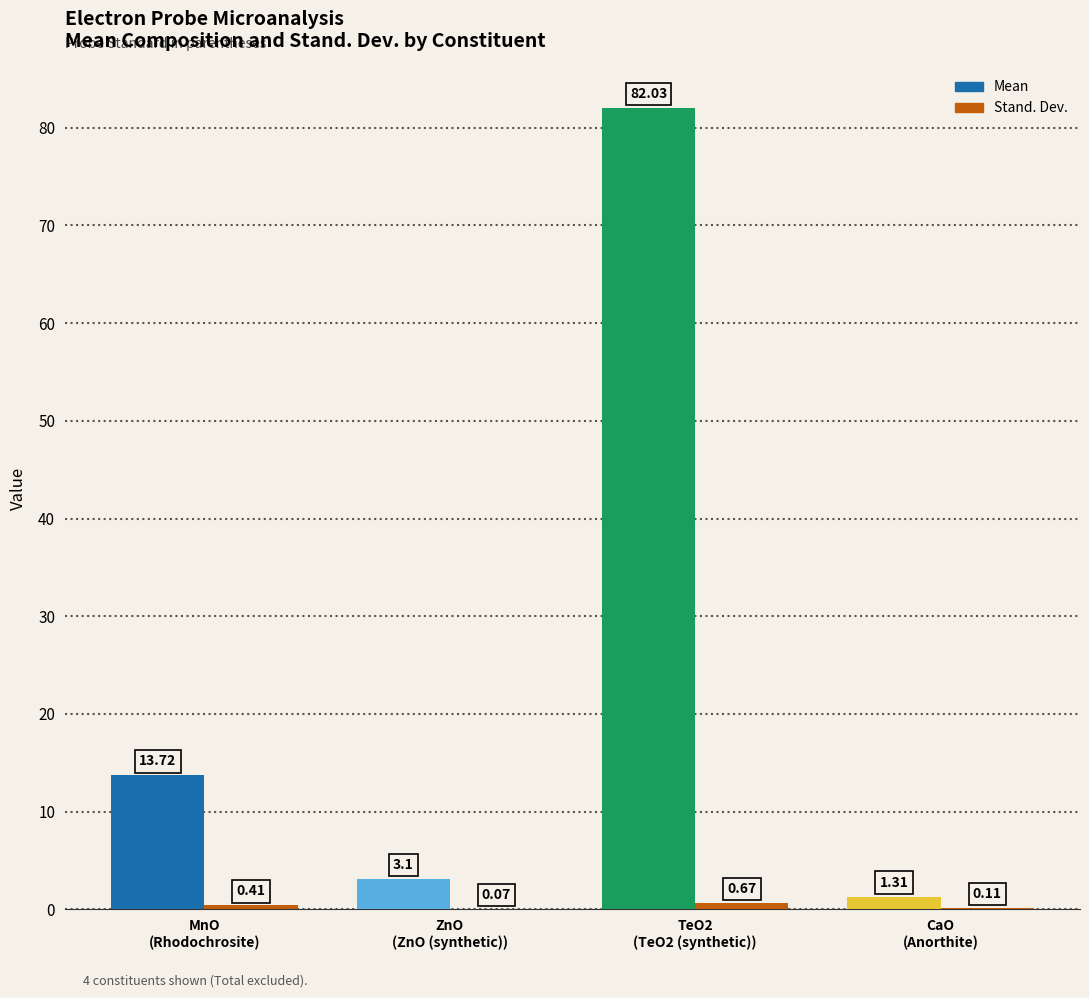

At which category is the sum across all series the highest?

TeO2 (synthetic)